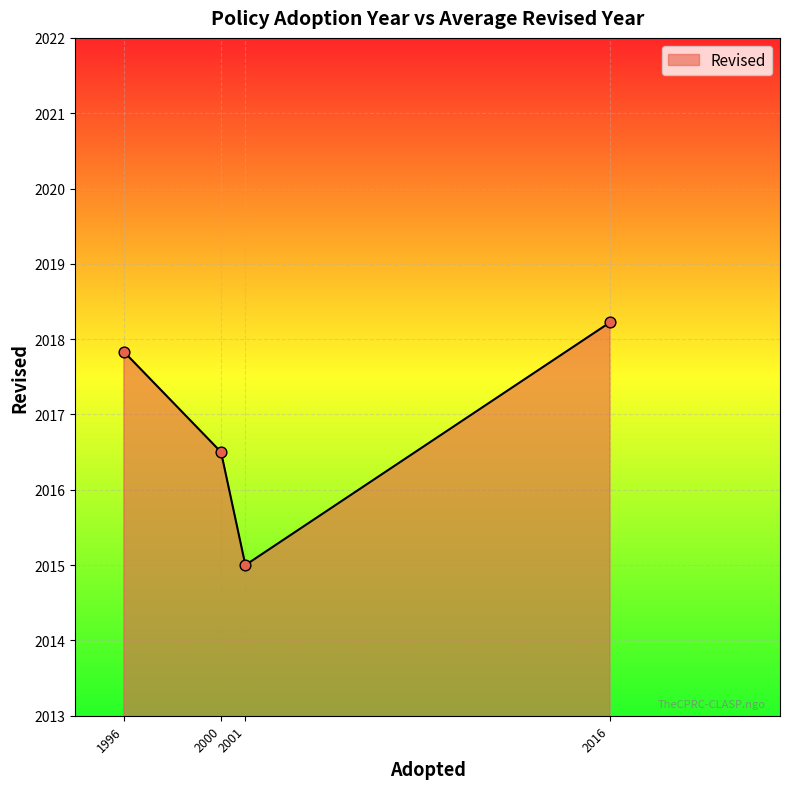

What is the change in value from 1996 to 2016?

+0.4